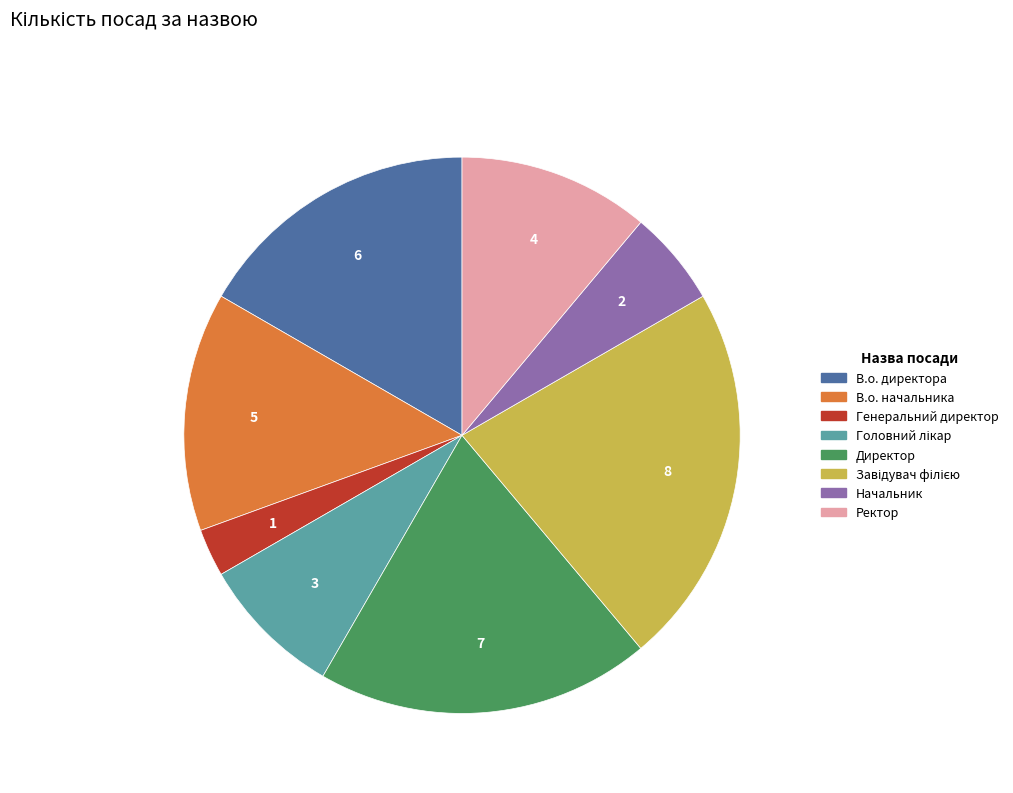

The В.о. директора slice represents 11% of the pie. True or false?

False